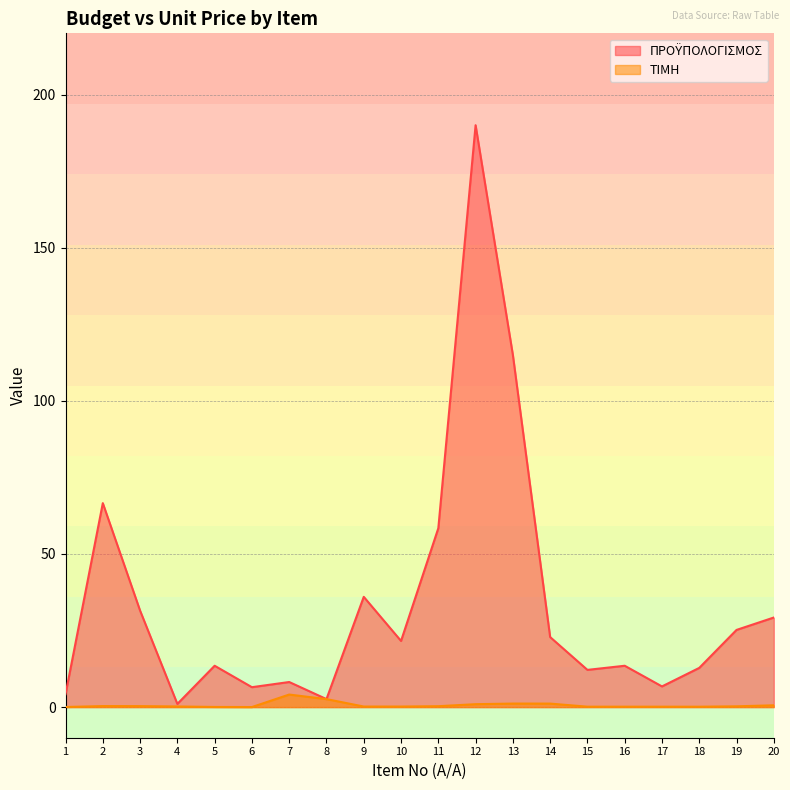

The value of ΠΡΟΫΠΟΛΟΓΙΣΜΟΣ at 19 is 25.2. True or false?

True